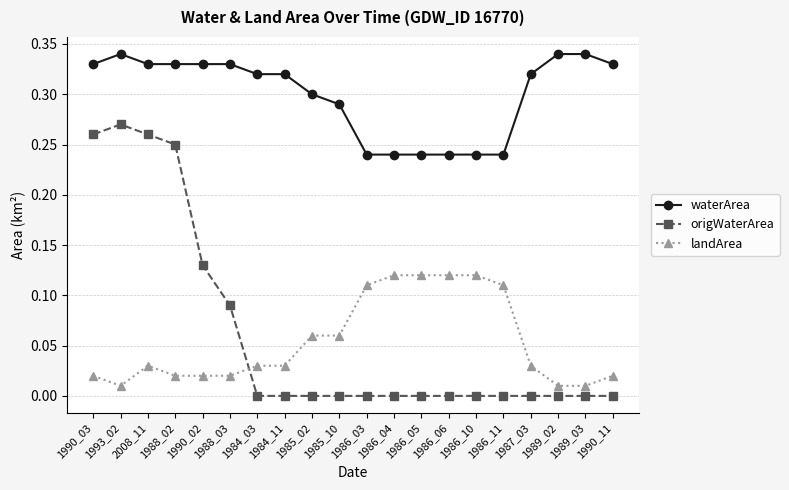

Where is the first local maximum for waterArea?

1993_02